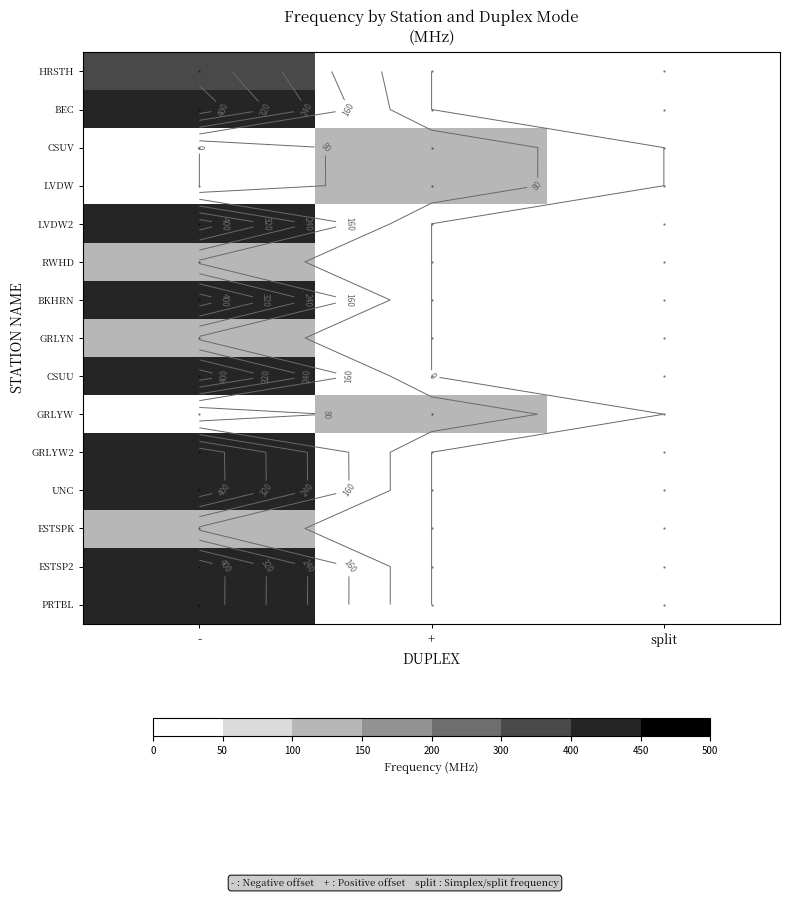

Which has a higher value, split or -?

-